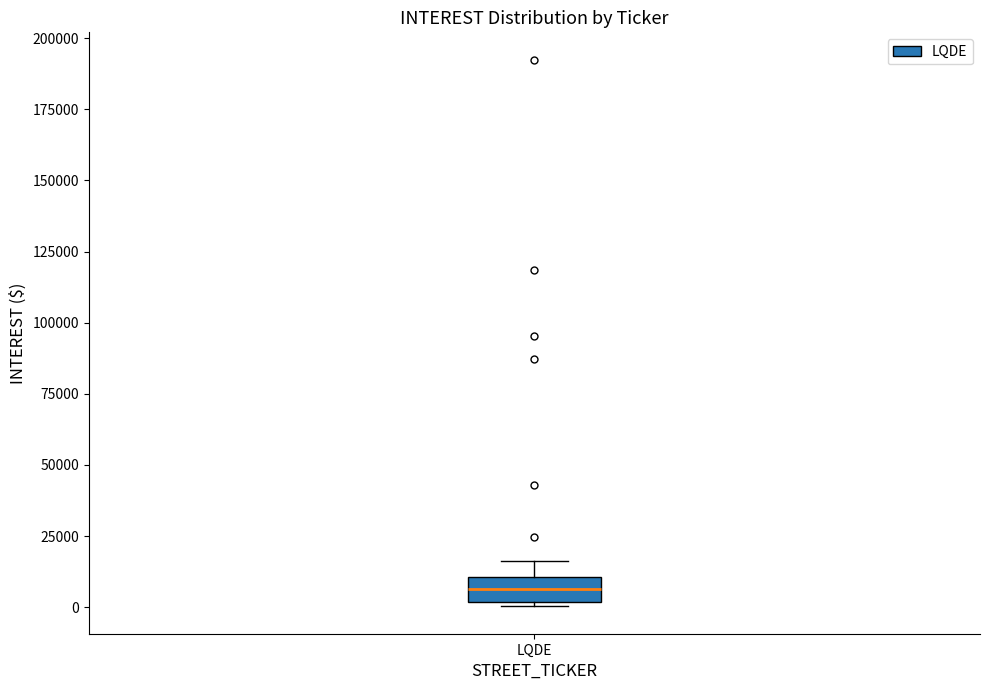

Read this box plot against the y-axis: the position of the median line, the range covered by the box, and the ends of both whiskers. The values are not printed on the chart, so give them approximately, as read against the axis.

median 5000, box 0 to 10000, whiskers 0 (just below the box's lower edge) to 15000